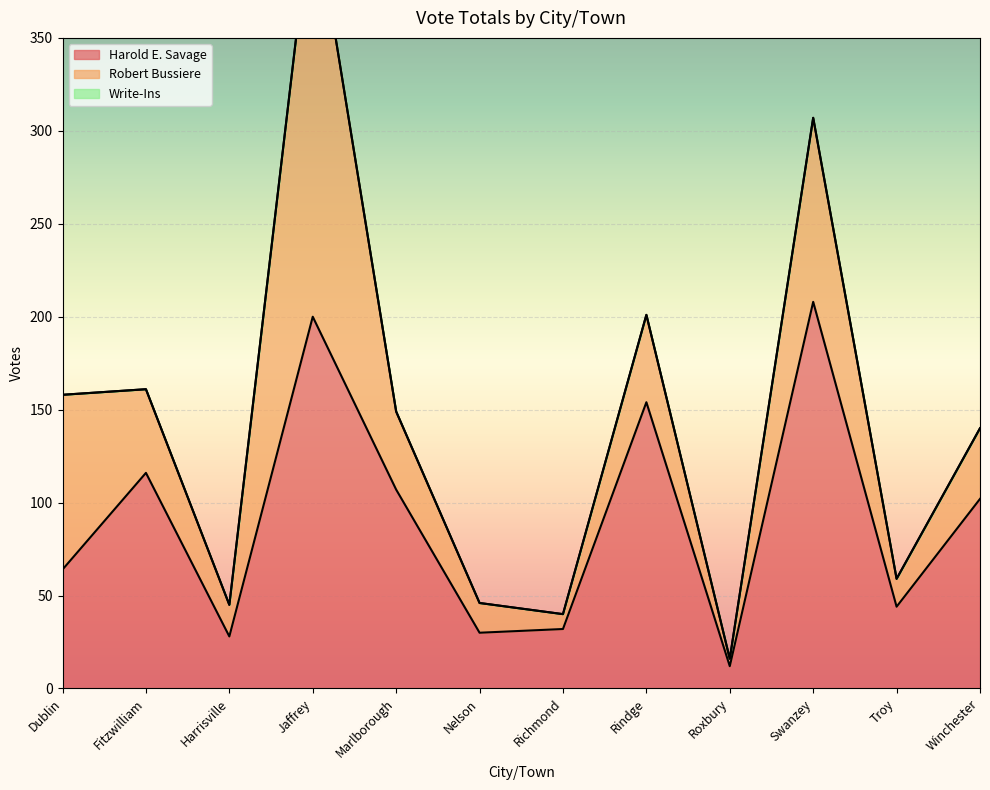

What is the approximate value of Robert Bussiere at Richmond, to the nearest 5?

10